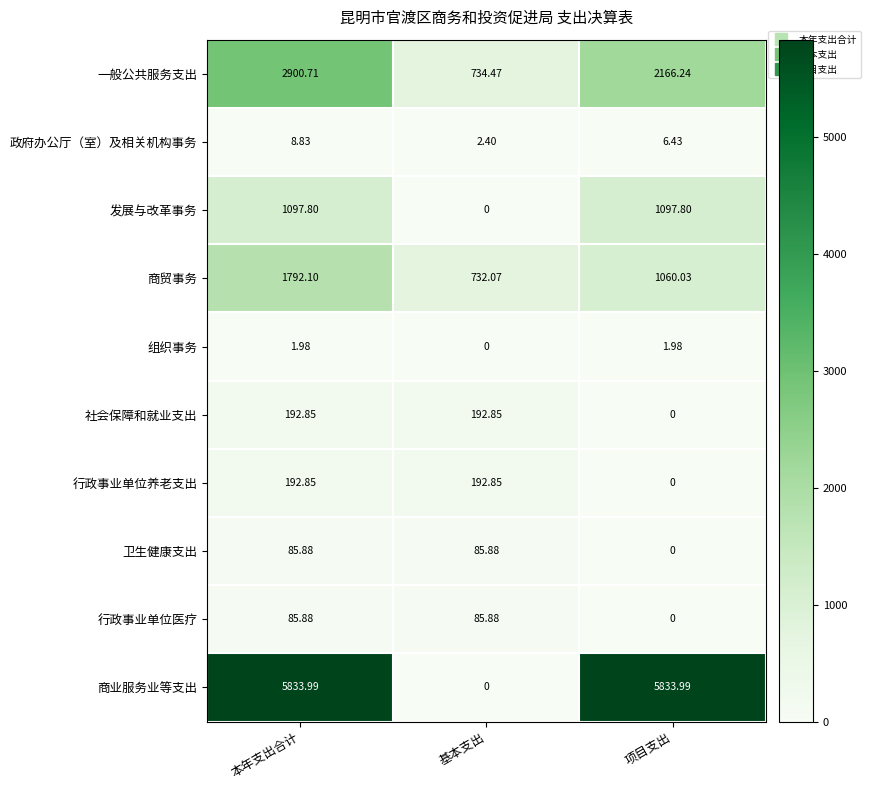

Where does the 商业服务业等支出 series first go above 5833?

本年支出合计